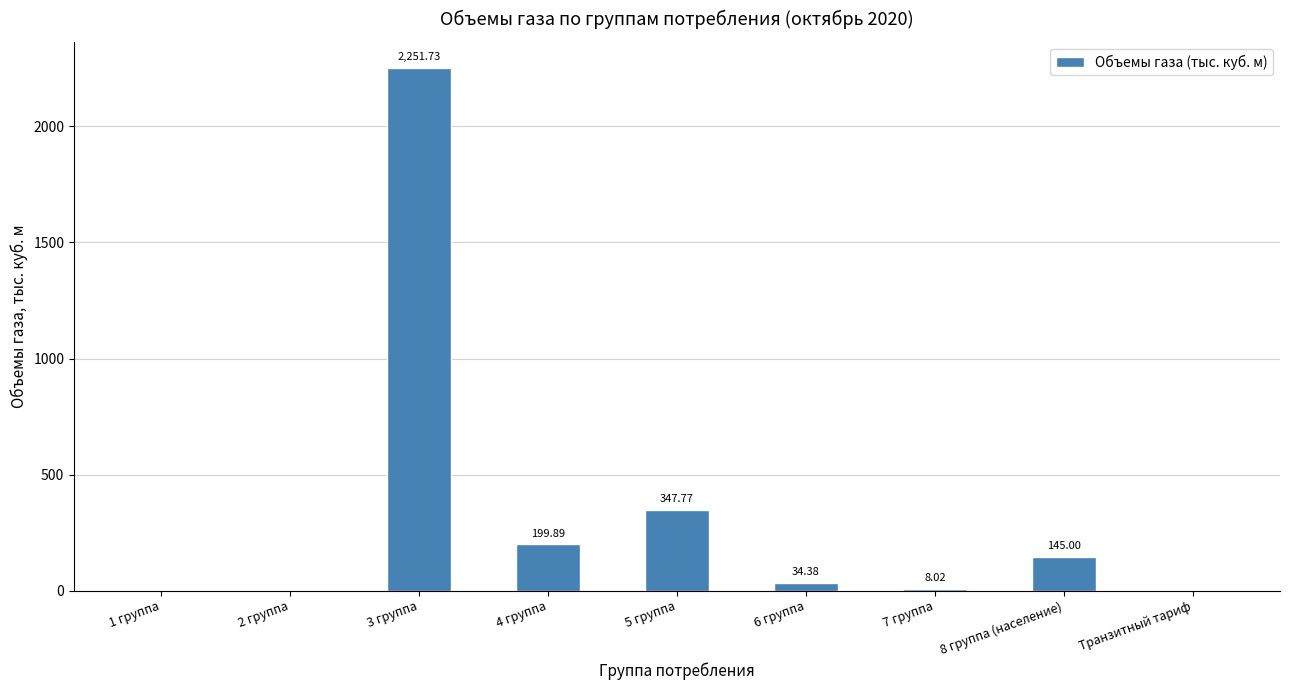

Reading left to right, extract all data points from this chart.

0.0	0.0	2251.7	199.9	347.8	34.4	8.0	145.0	0.0